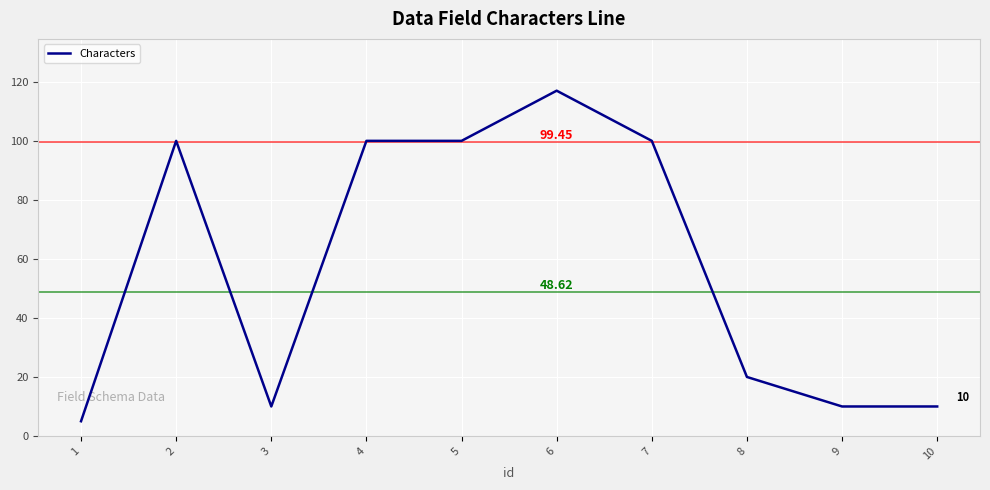

What is the change in value from 2 to 10?

-90